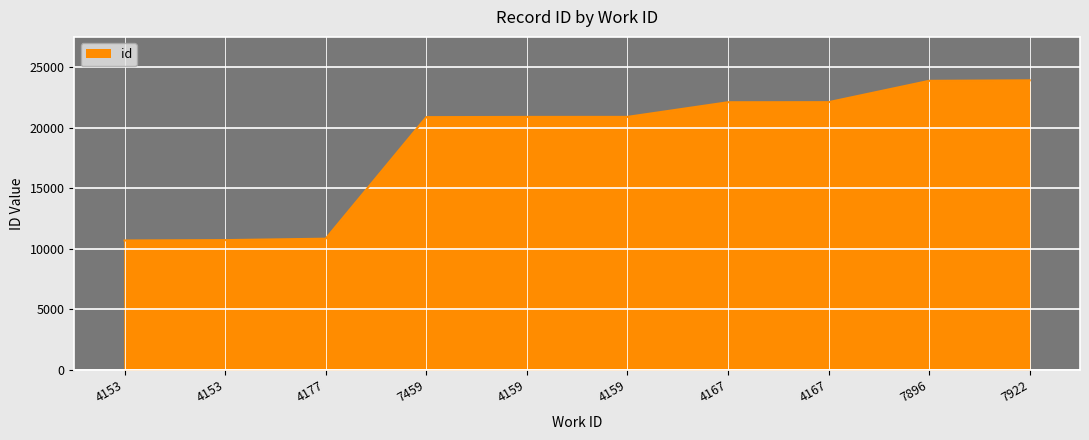

Reading right to left, what are all the values shown in this chart?

23916	23874	22113	22106	20896	20894	20876	10838	10720	10689